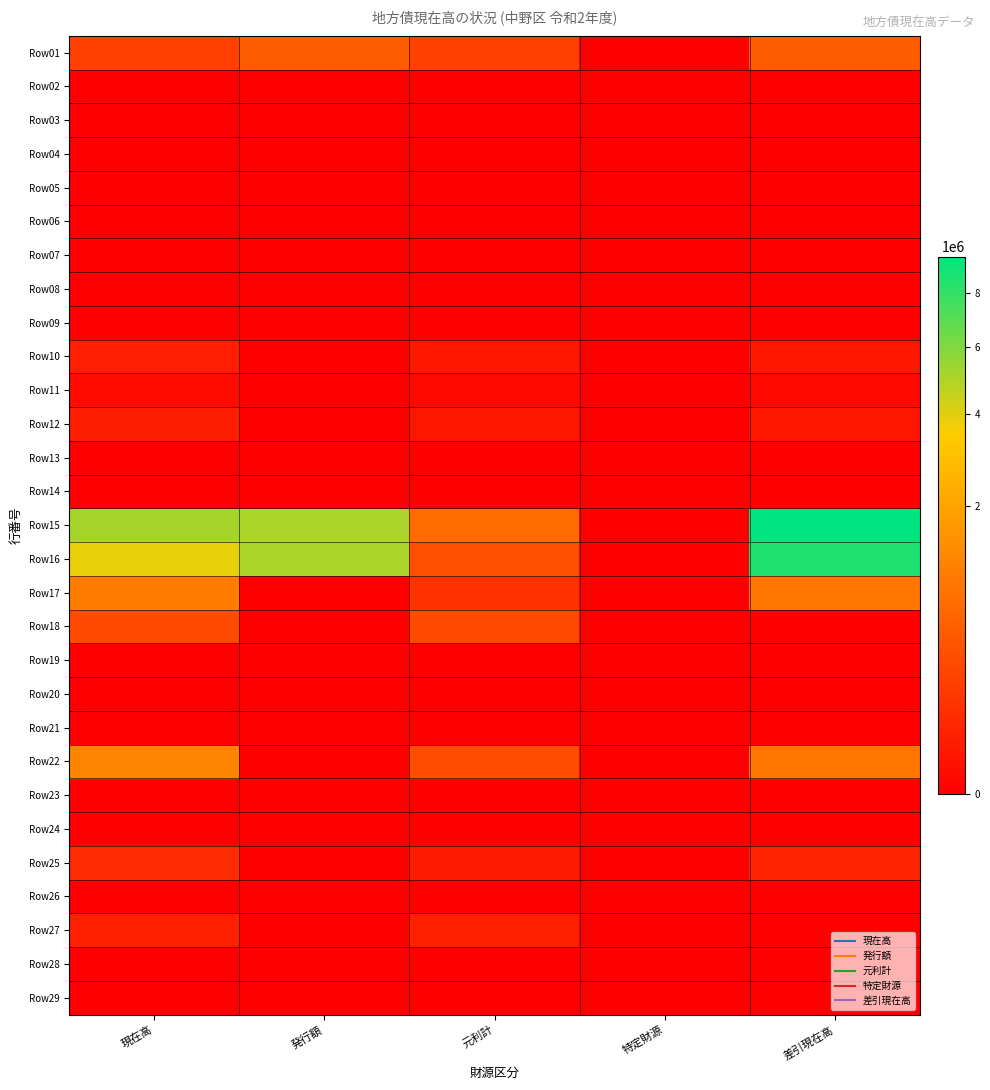

At how many categories does at least one series exceed 1902810?

3